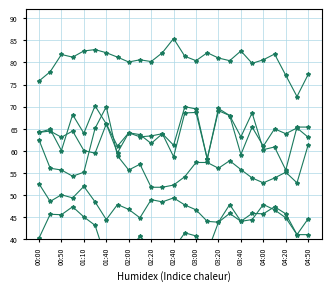

Is it true that 4.410 equals 79.8 at 03:50?

True